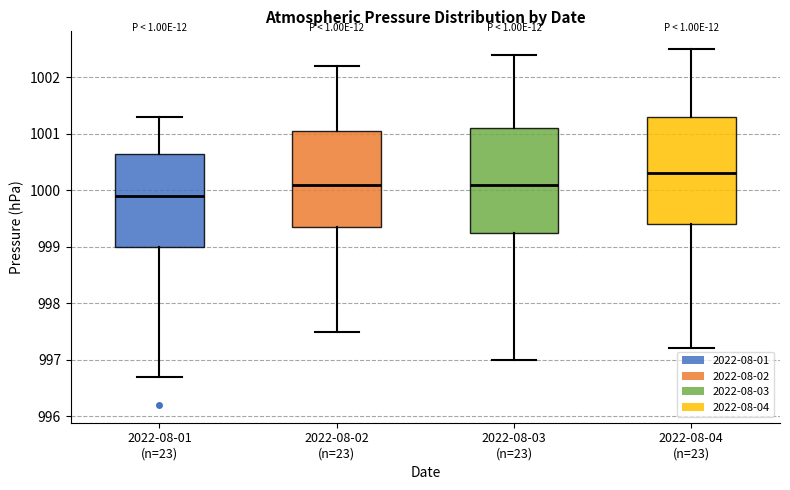

Reading left to right, read every box against the y-axis: the position of its median line, the range the box covers, and the ends of its whiskers. The values are not printed on the chart, so give them approximately, as read against the axis.

2022-08-01 (n=23): median 999.9, box 999.0 to 1000.7, whiskers 996.7 to 1001.3
2022-08-02 (n=23): median 1000.1, box 999.4 to 1001.1, whiskers 997.5 to 1002.2
2022-08-03 (n=23): median 1000.1, box 999.3 to 1001.1, whiskers 997.0 to 1002.4
2022-08-04 (n=23): median 1000.3, box 999.4 to 1001.3, whiskers 997.2 to 1002.5